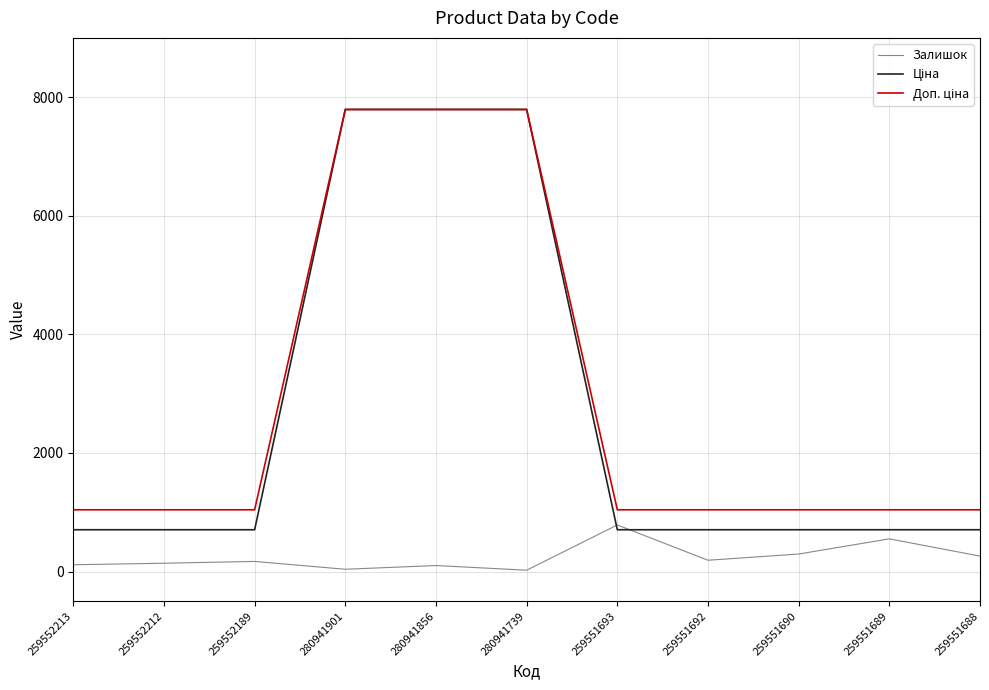

Count the number of data series in this chart.

3